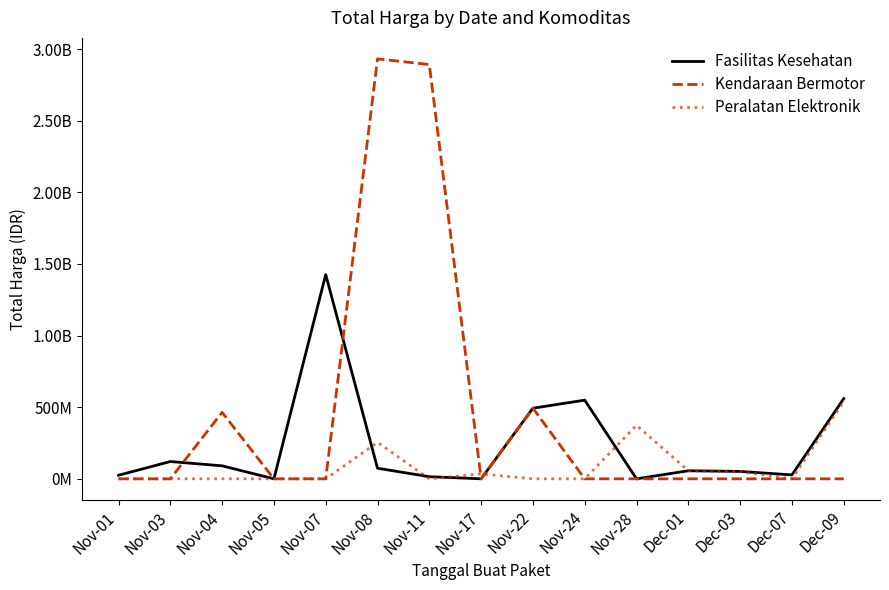

What is the difference between the second highest and minimum values in the Fasilitas Kesehatan series?

559971000